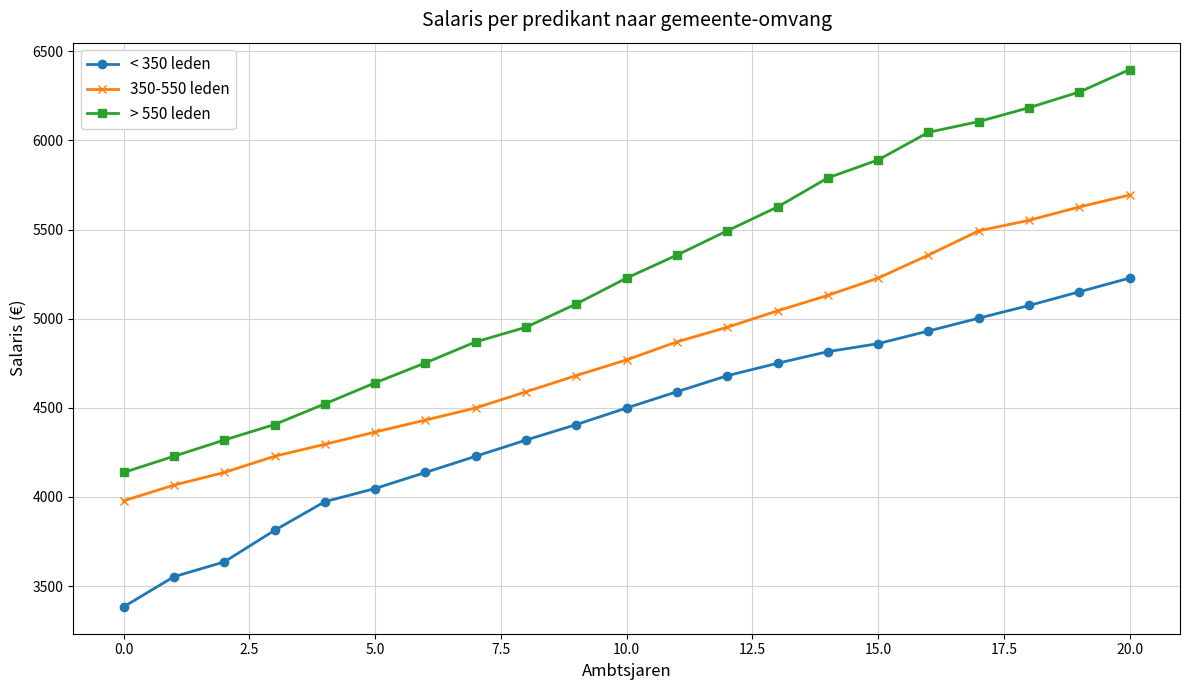

What is the value of the < 350 leden point at the 13th from the left?

4680